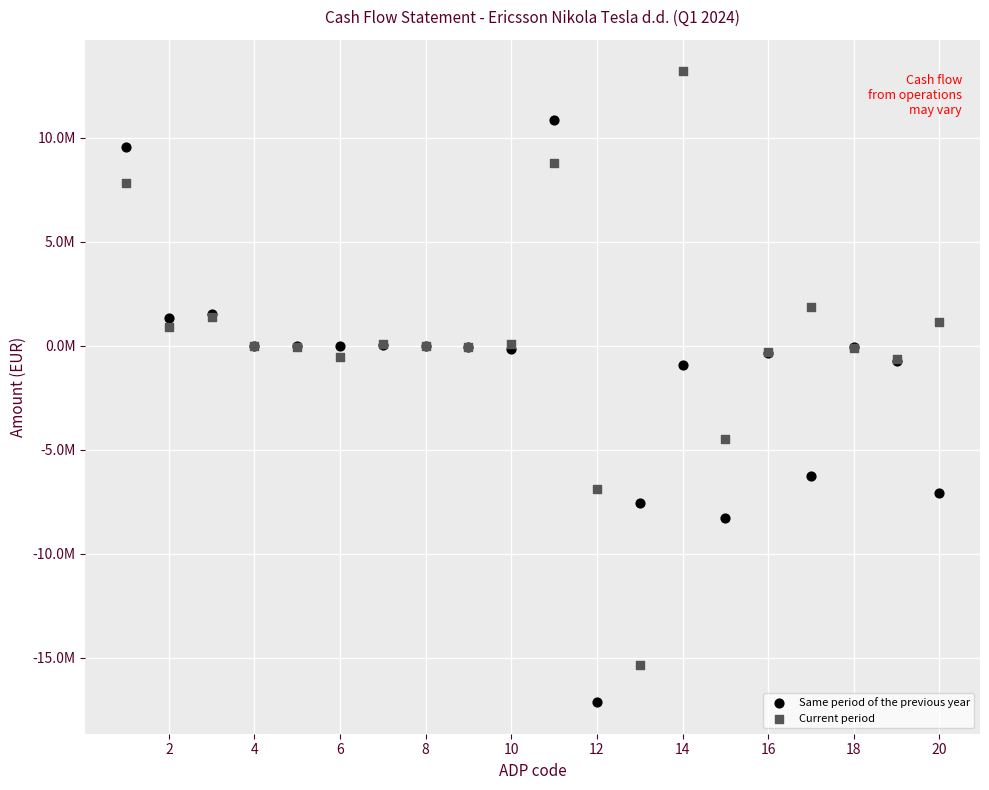

Which series reaches the maximum Y coordinate?

Current period